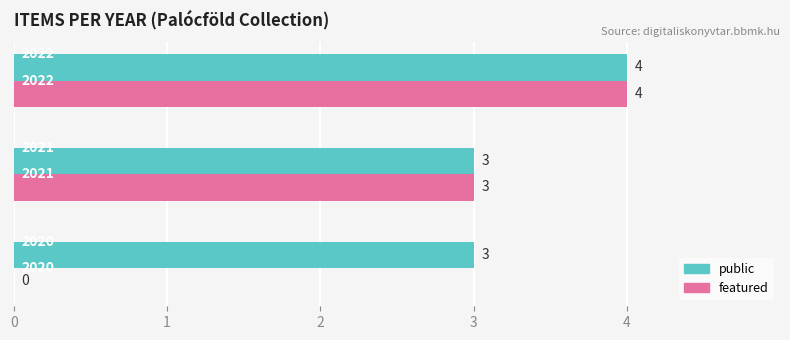

What is the sum of all featured values?

7